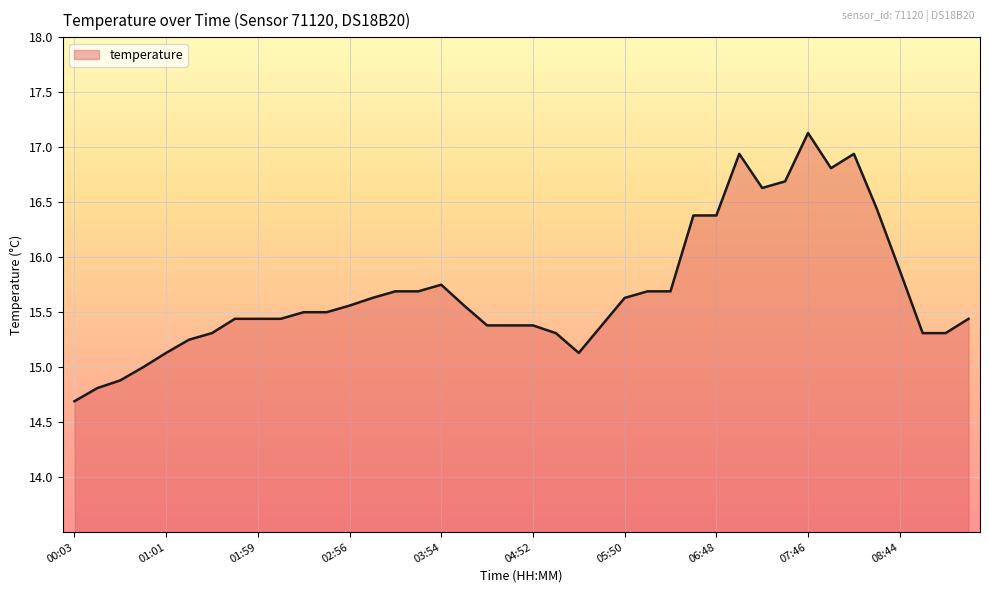

True or false: the data has more than 1 interior local peaks.

True